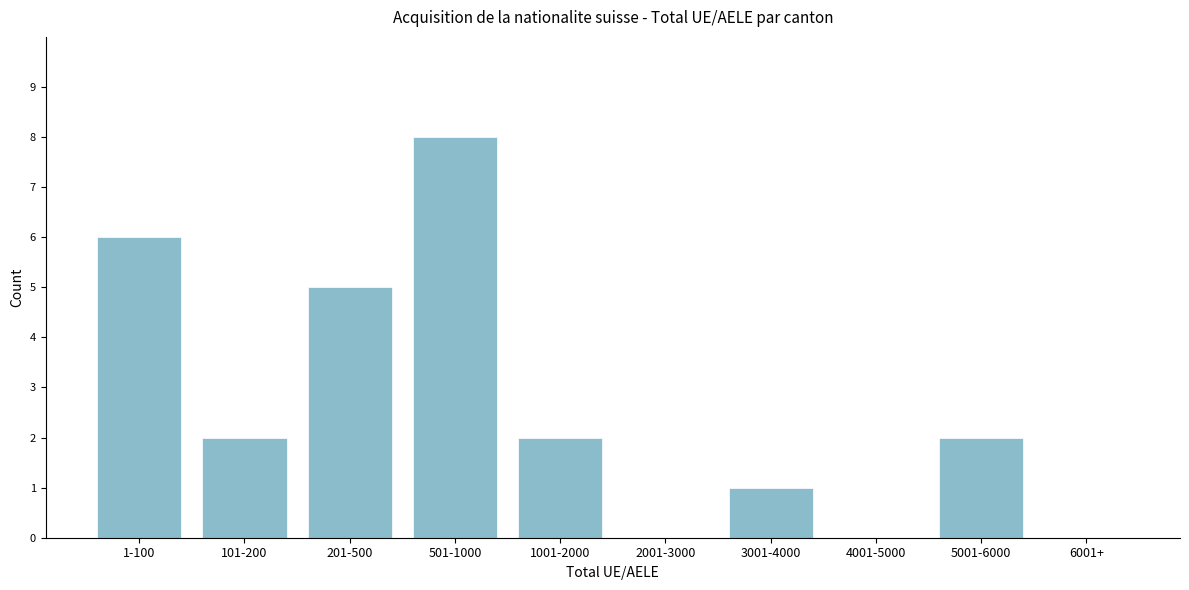

Reading left to right, transcribe all the data shown in this chart.

1-100=6	101-200=2	201-500=5	501-1000=8	1001-2000=2	2001-3000=0	3001-4000=1	4001-5000=0	5001-6000=2	6001+=0